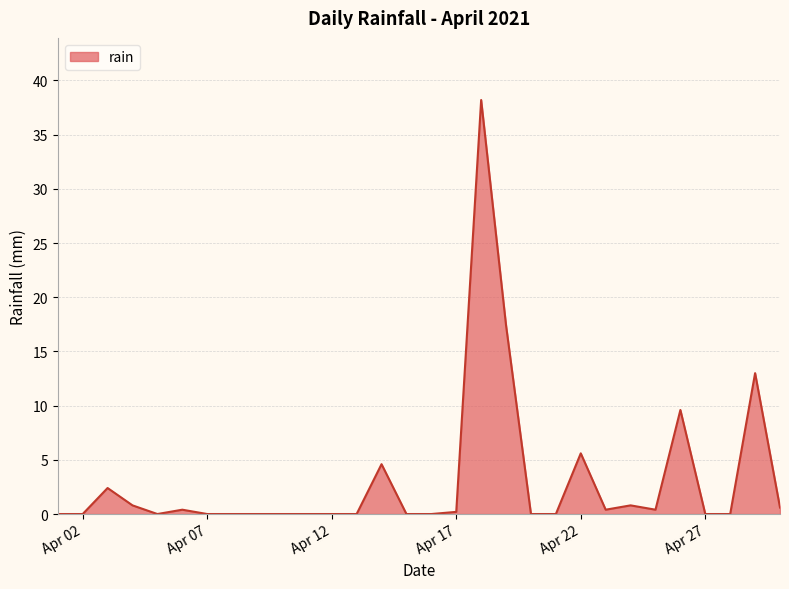

Does the chart have visible grid lines?

Yes